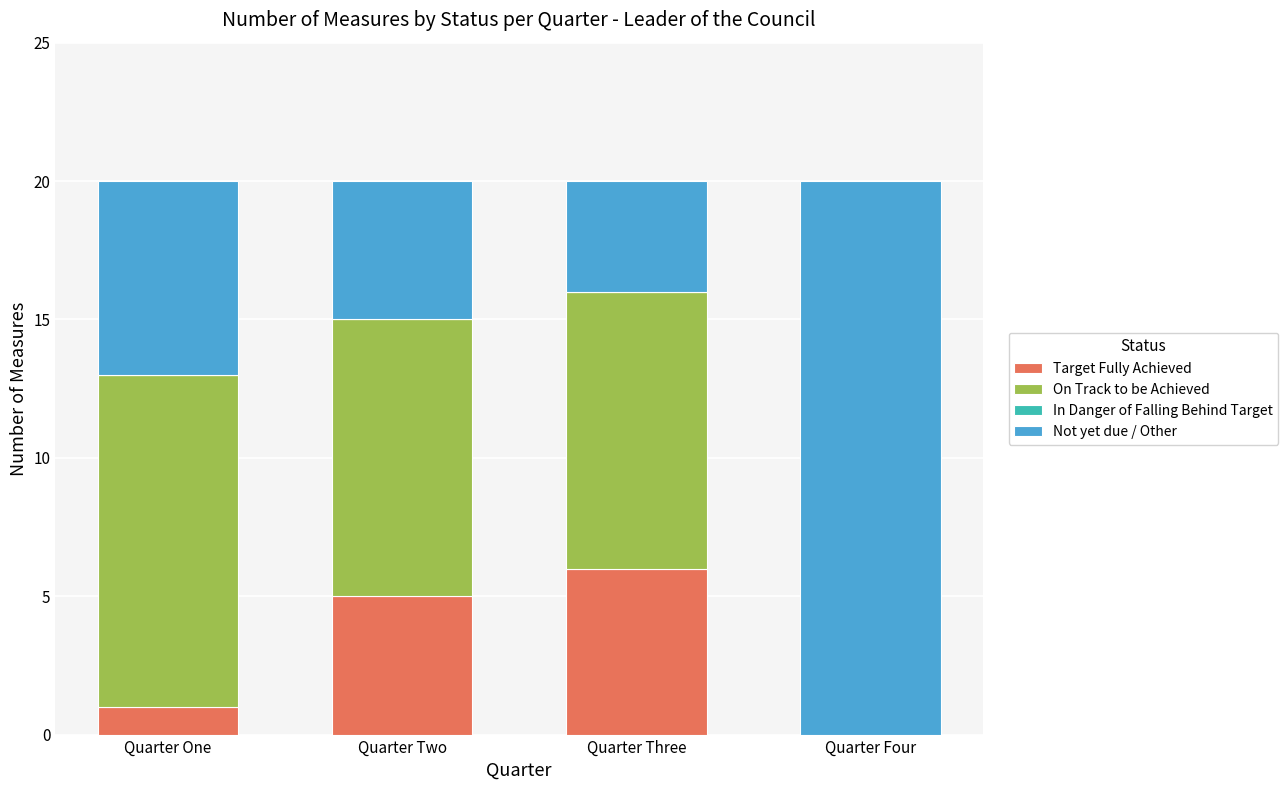

What is the total value across all series at Quarter Two?

20